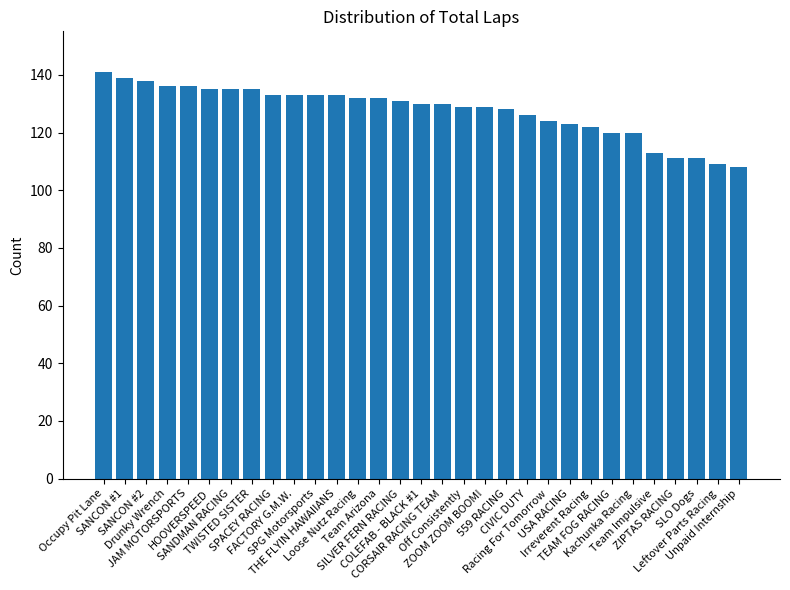

What is the change in value from SANCON #2 to Loose Nutz Racing?

-6